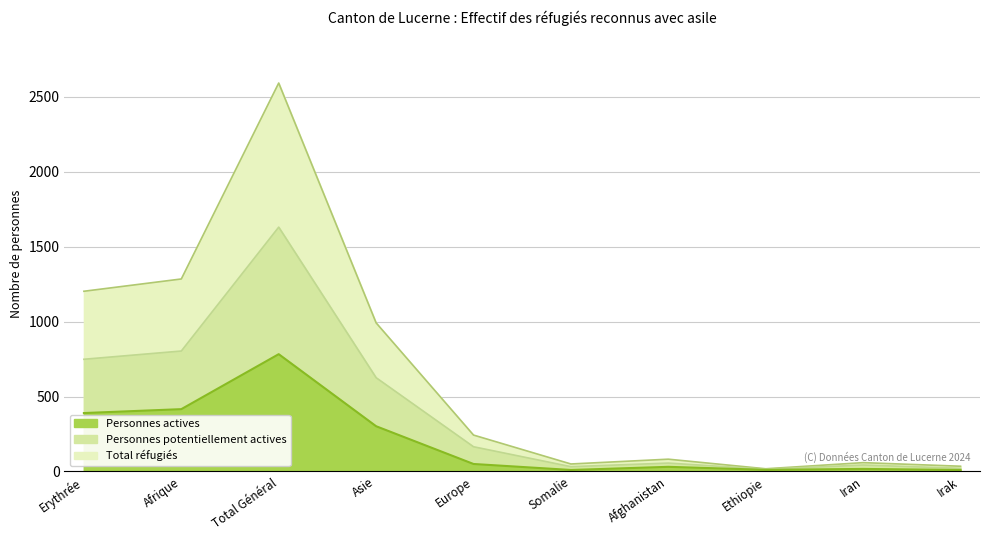

What position from the left is Total Général?

3